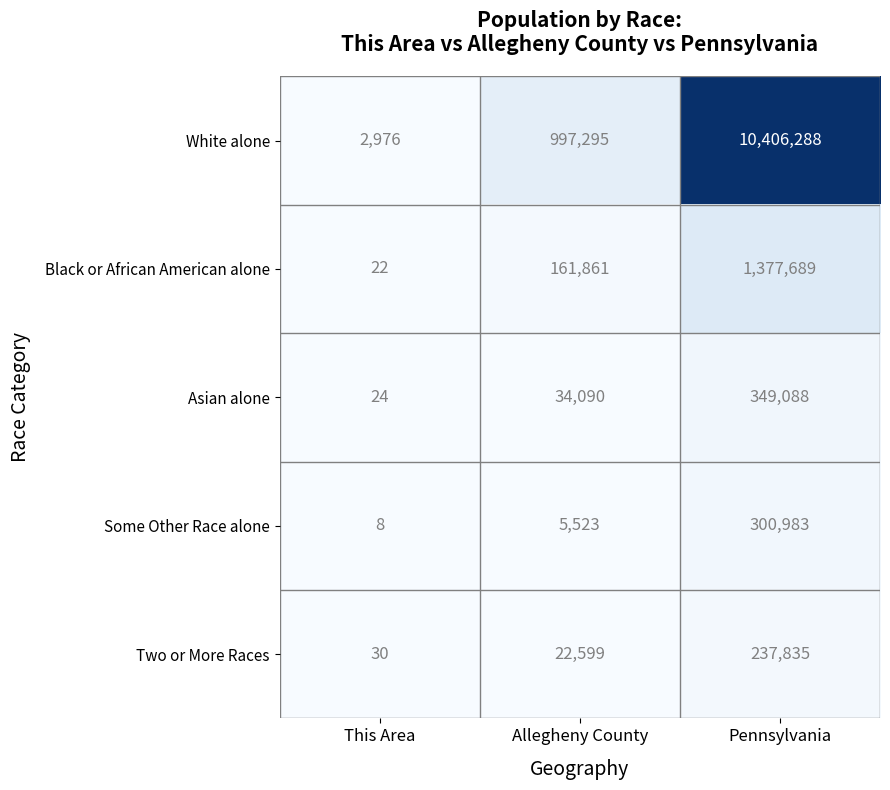

What is the difference between the maximum and minimum values in the Asian alone series?

349064